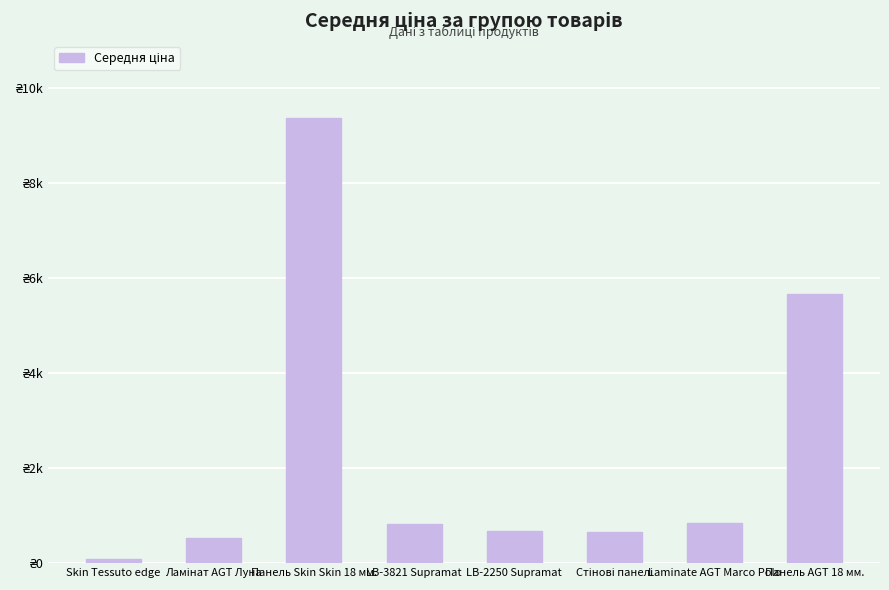

What is the sum of the values at Skin Tessuto edge and Laminate AGT Marco Polo?

934.0